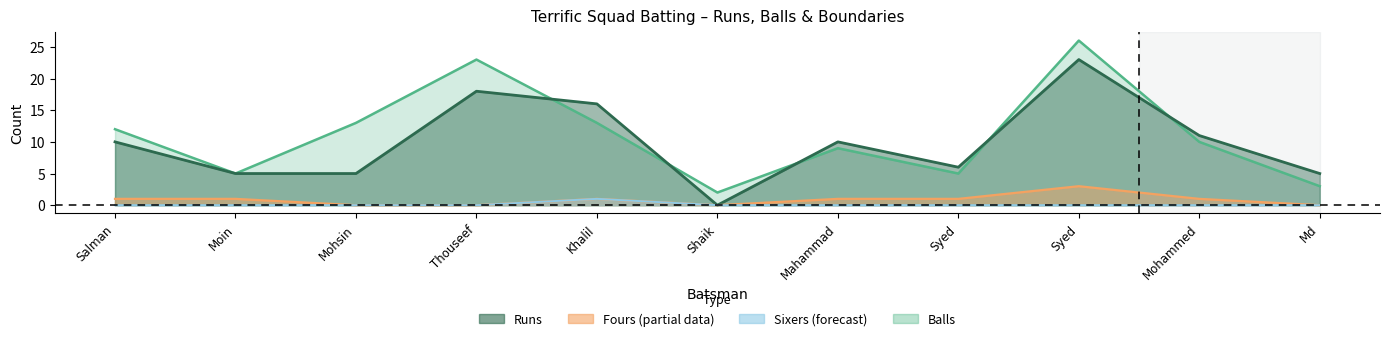

At which category is the sum across all series the highest?

Syed